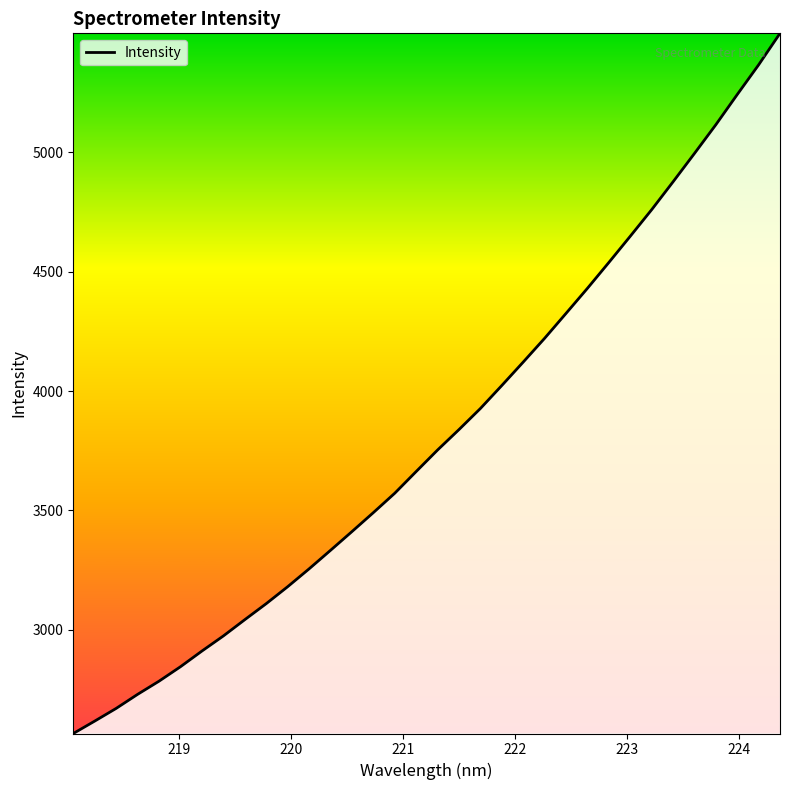

What is the minimum value shown in the chart?

2566.2